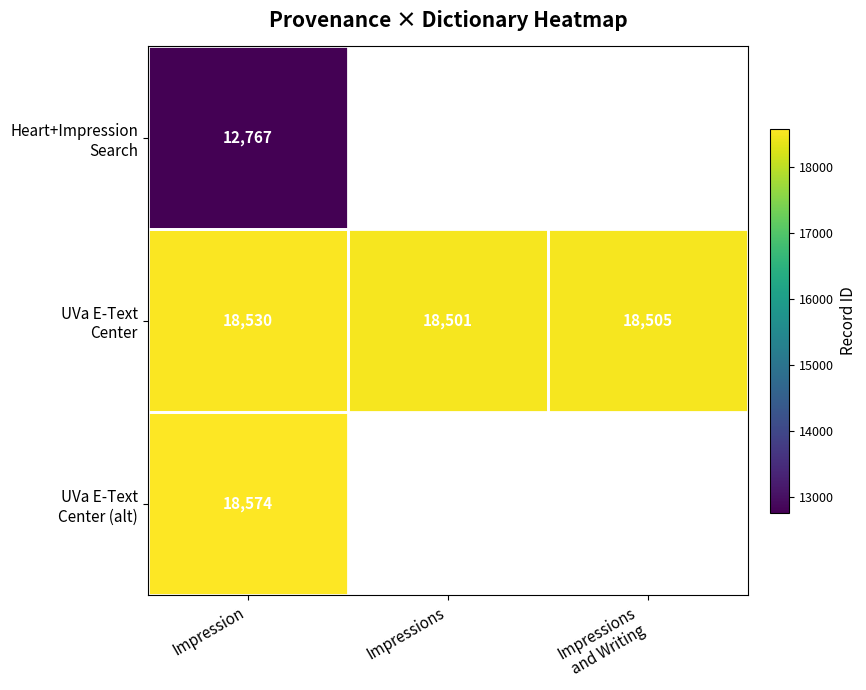

What is the difference between the highest and lowest values at Impression?

5807